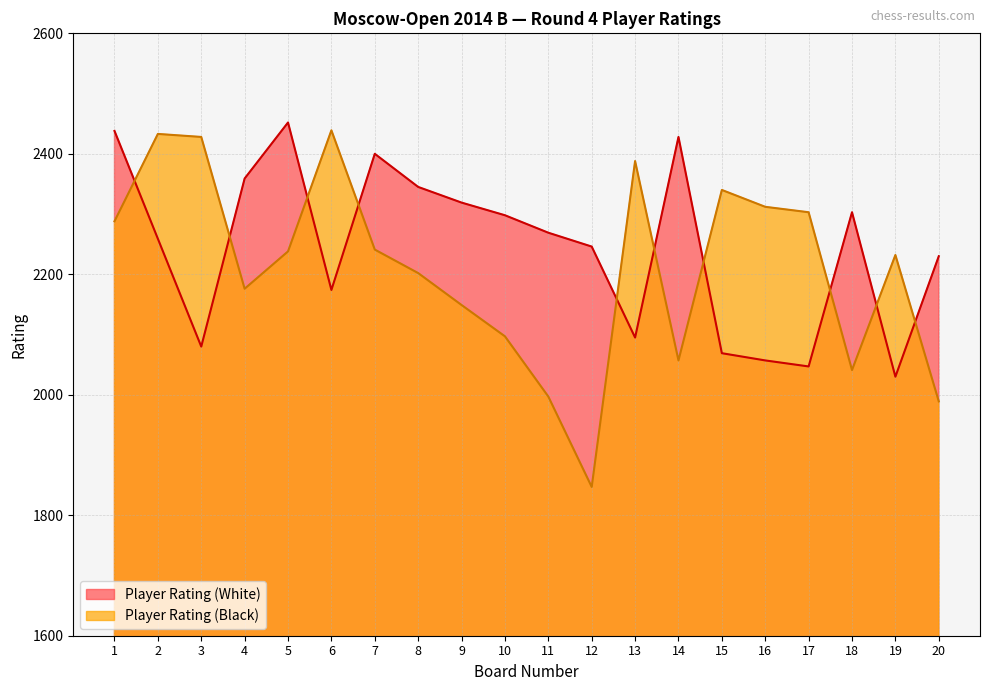

Does the chart have visible grid lines?

Yes